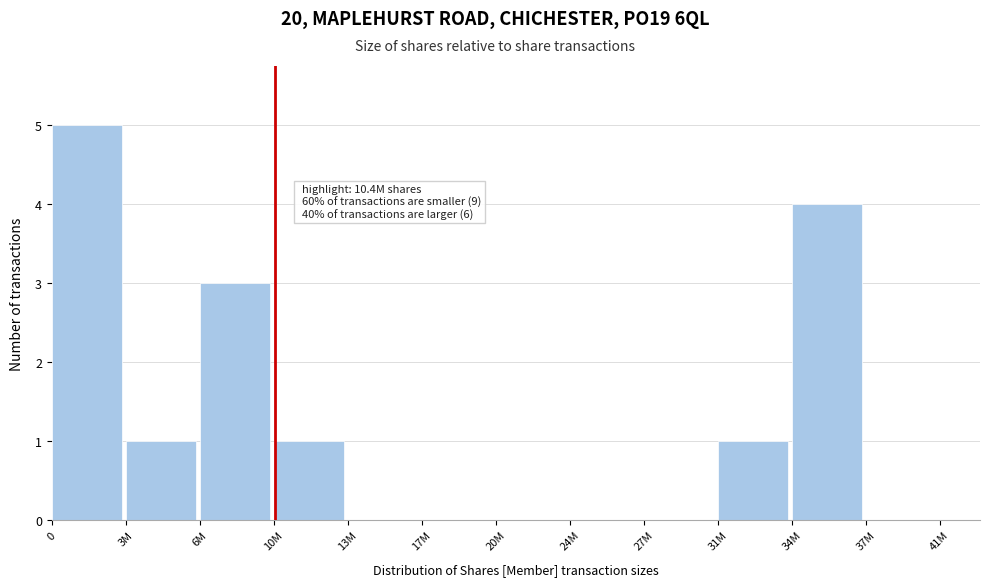

Reading left to right, list all the values displayed in this chart.

0=5	3M=1	6M=3	10M=1	13M=0	17M=0	20M=0	24M=0	27M=0	31M=1	34M=4	37M=0